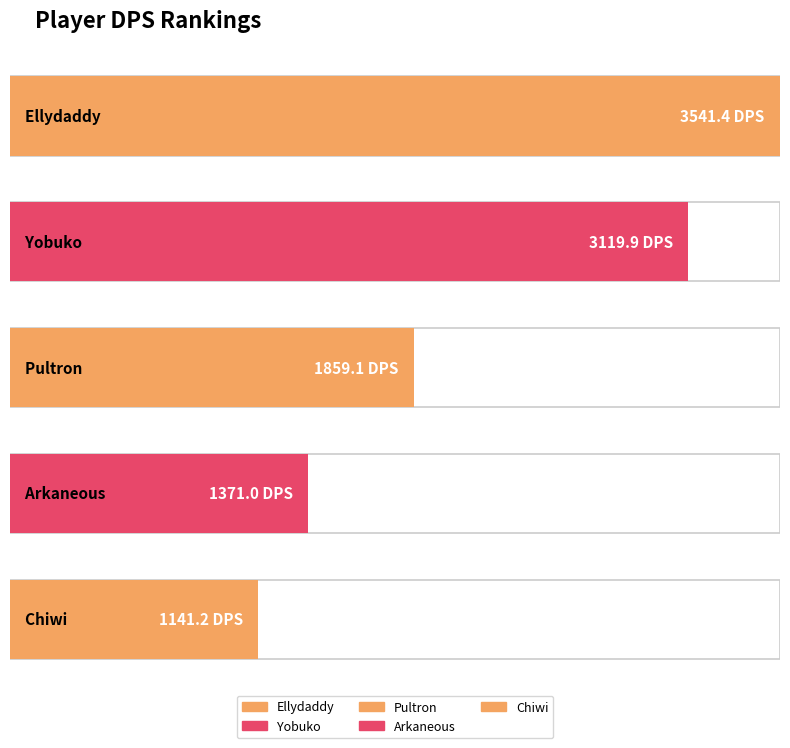

What is the label of the 5th bar from the left?

Chiwi